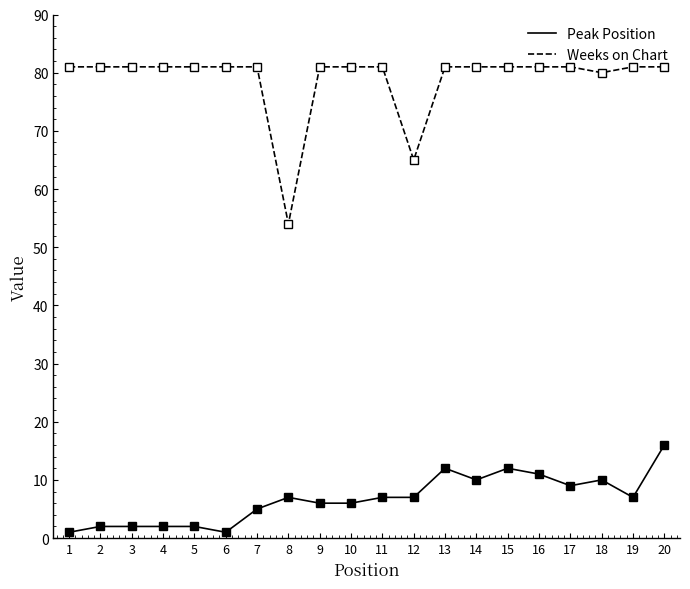

True or false: Peak Position and Weeks on Chart intersect in this chart.

False